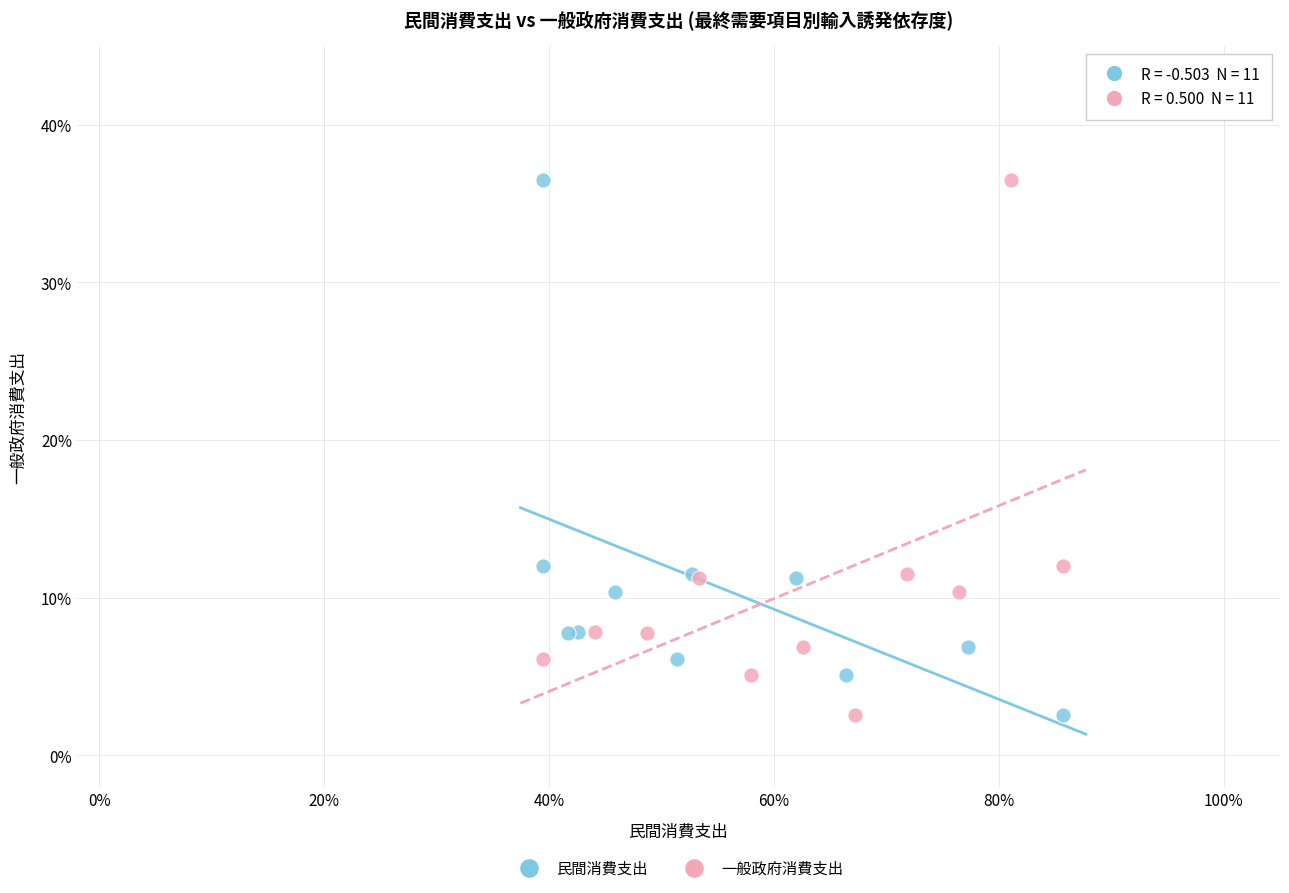

What are all the series names shown in the legend?

民間消費支出, 一般政府消費支出